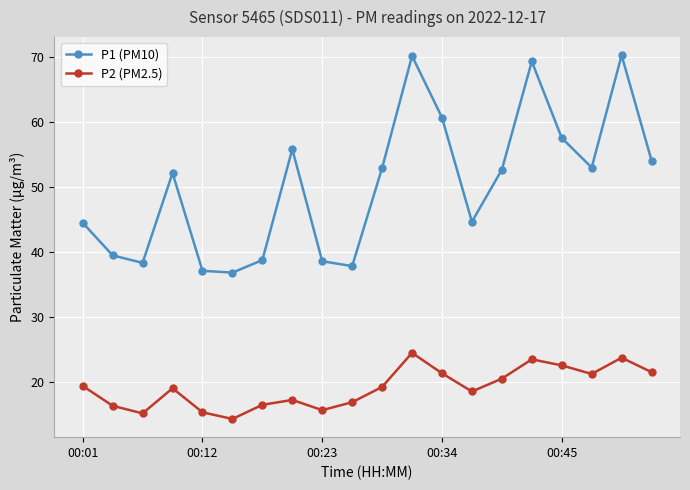

List the series in order of their overall mean, highest first.

P1 (PM10), P2 (PM2.5)